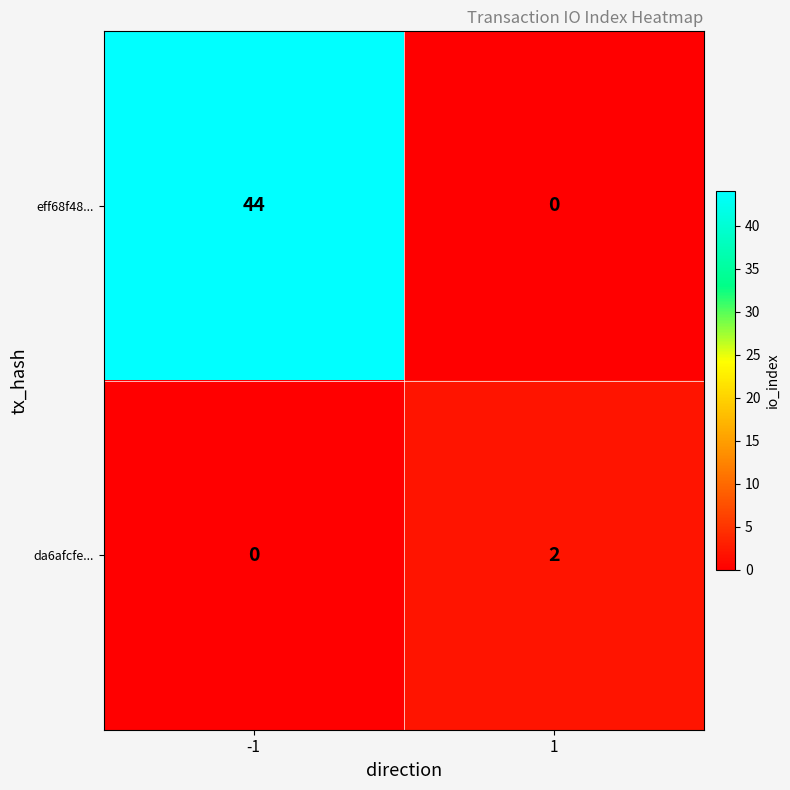

Reading right to left, what are all the values shown in this chart?

eff68f48...: 1=0	-1=44
da6afcfe...: 1=2	-1=0